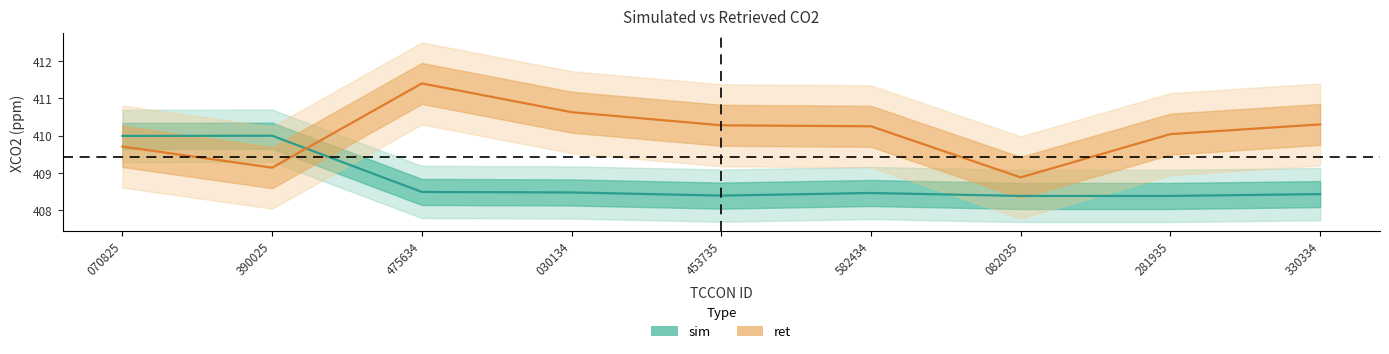

What is the total value across all series at 330334?

818.7